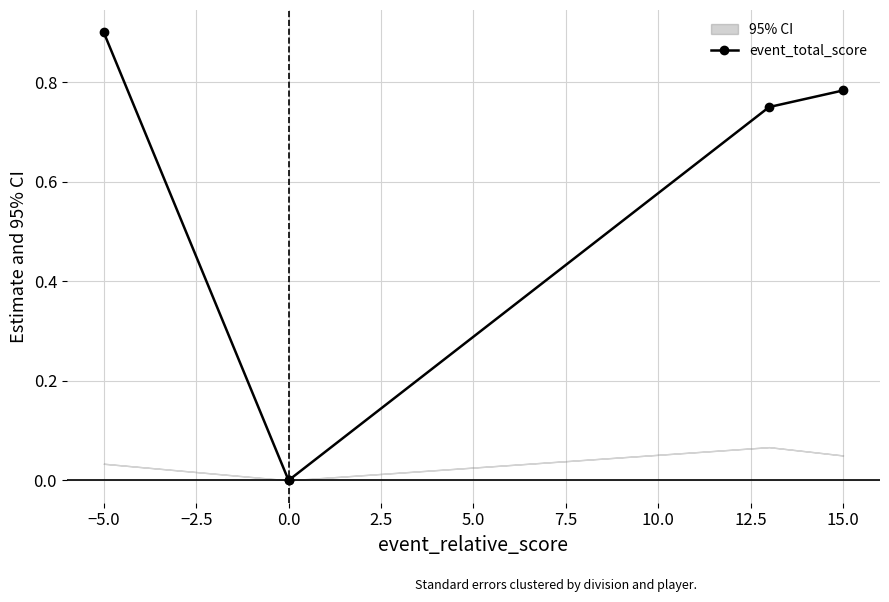

True or false: the data shows 1.4 at −5.0.

False